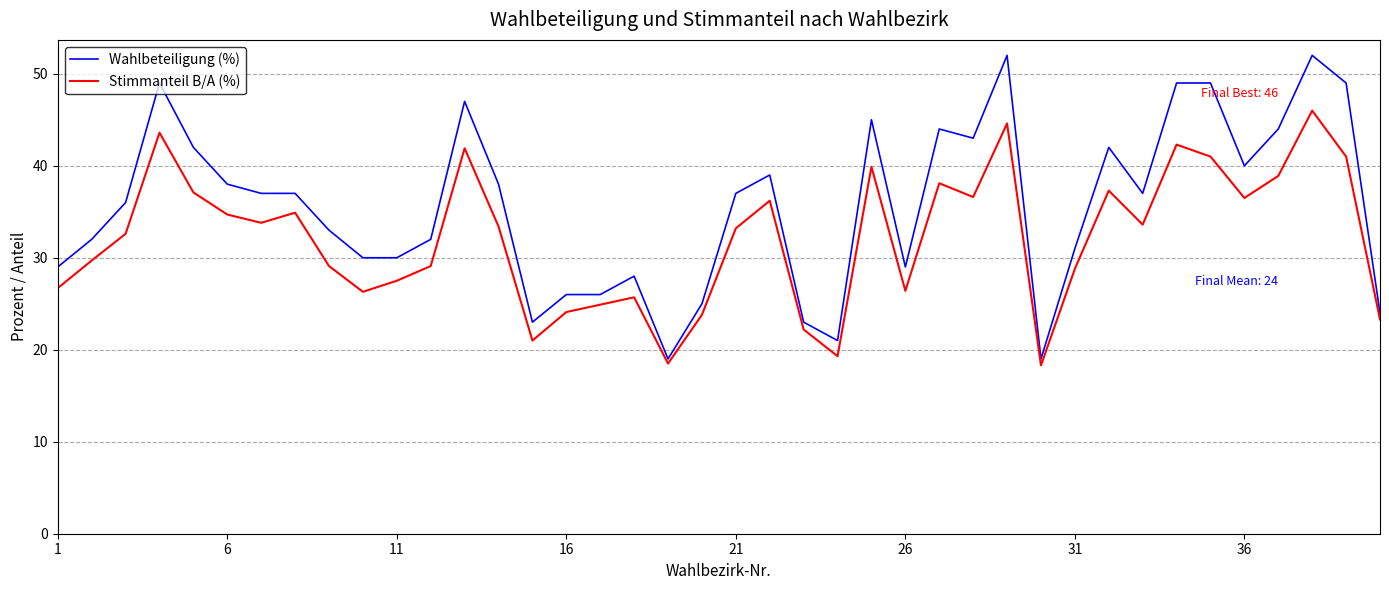

Which series has the largest range (max minus min)?

Wahlbeteiligung (%)